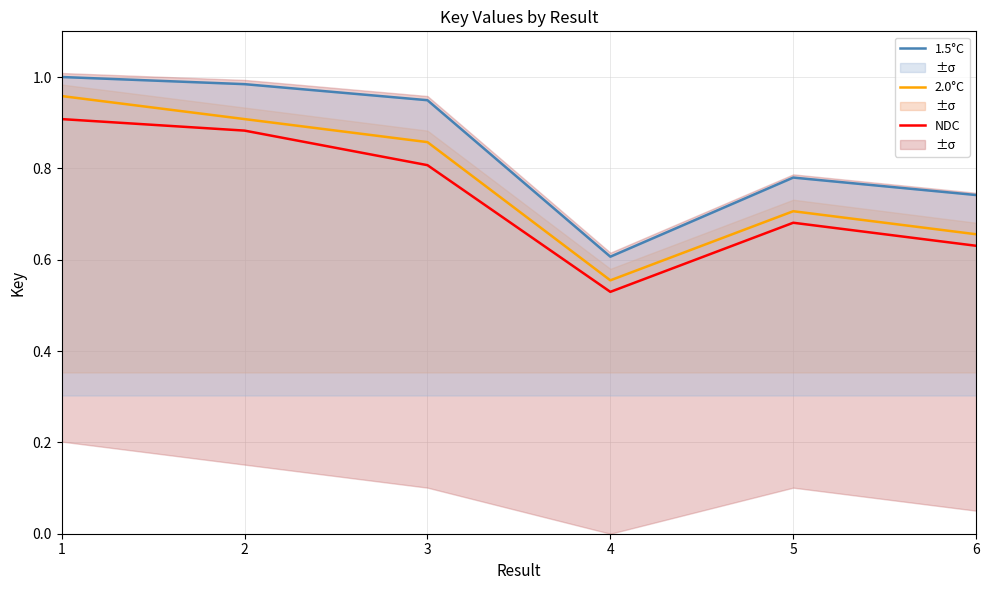

True or false: NDC and 2.0°C cross at least once.

False